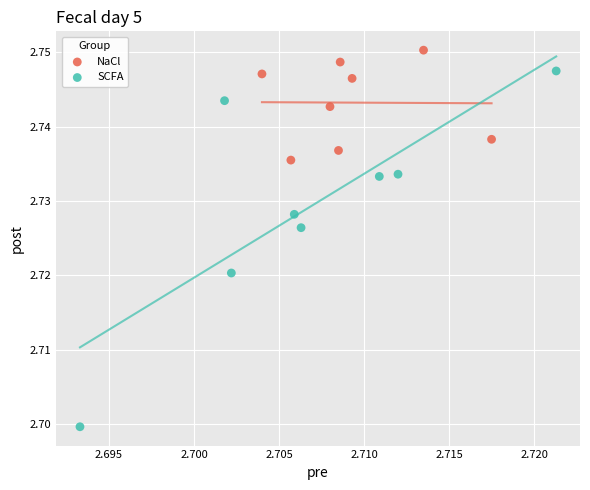

Which series contains the lowest Y value?

SCFA